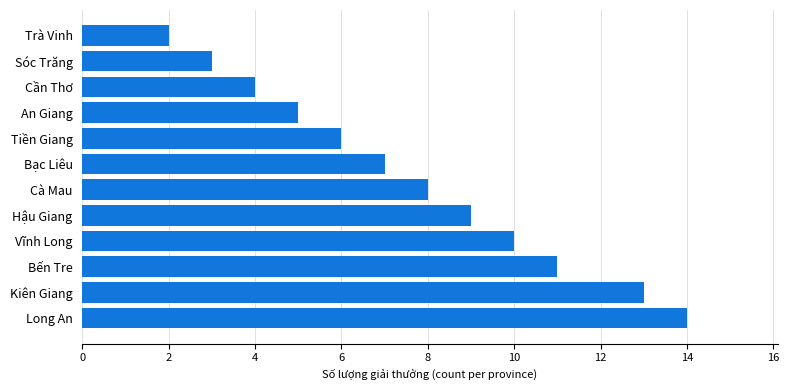

The value at Trà Vinh is 2. True or false?

True